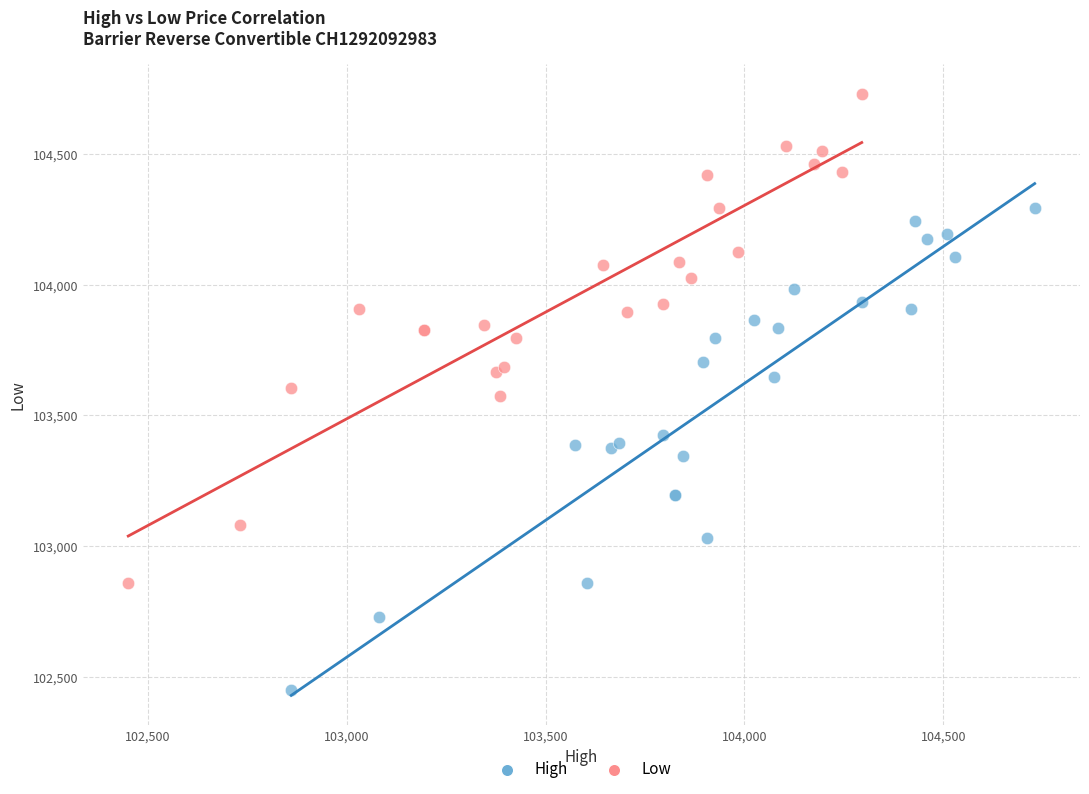

Which series has the largest Y range (max minus min)?

Low